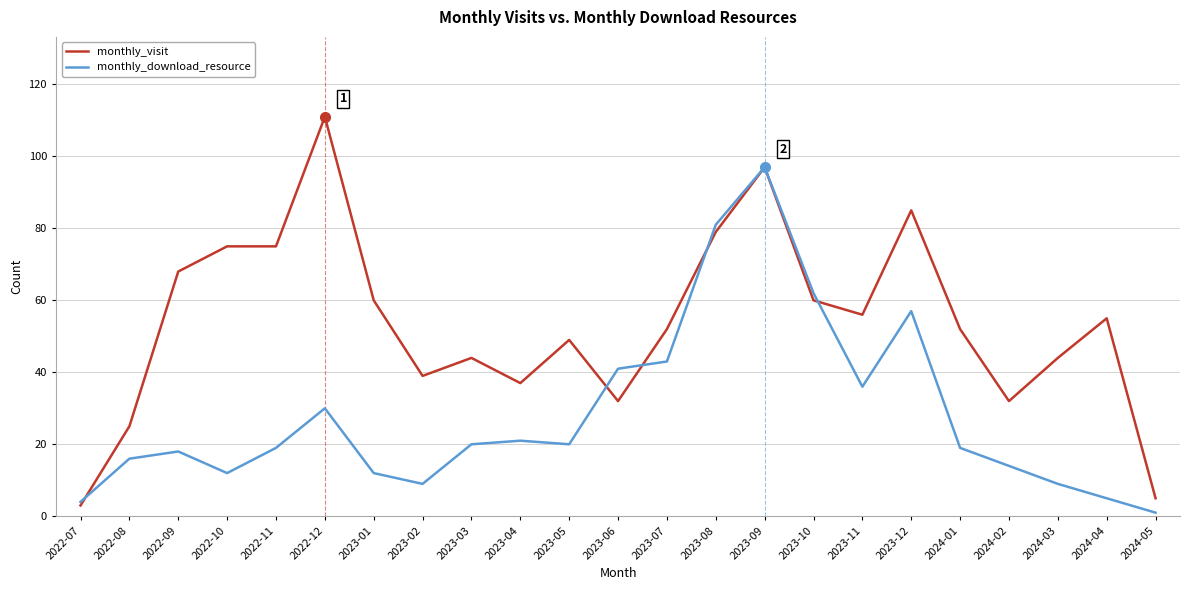

At which label does monthly_visit first exceed 52?

2022-09